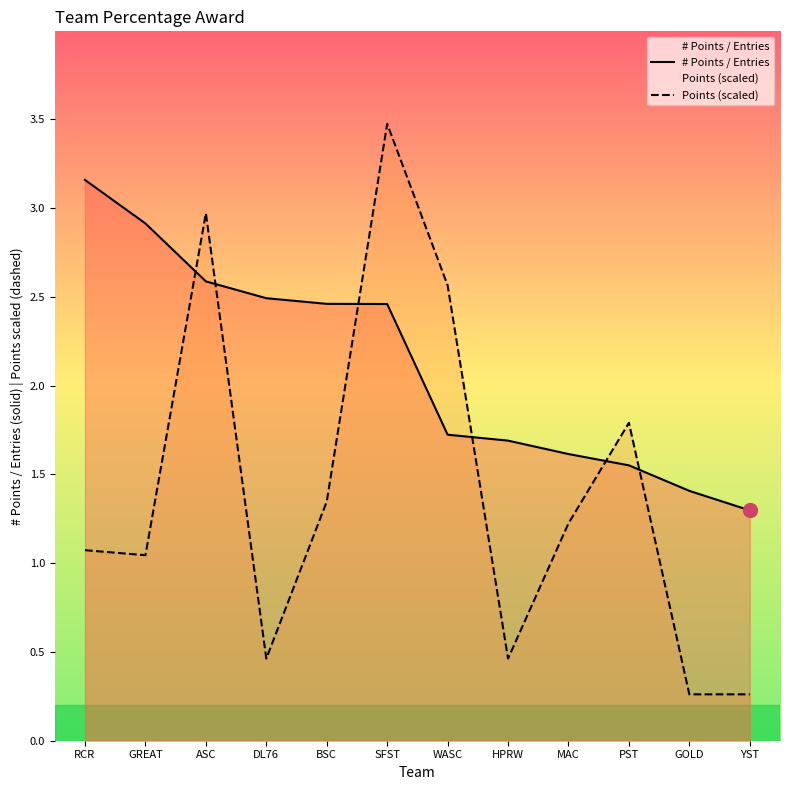

Reading left to right, transcribe all the data shown in this chart.

# Points / Entries: 3.2	2.9	2.6	2.5	2.5	2.5	1.7	1.7	1.6	1.6	1.4	1.3
Points (scaled): 1.1	1.0	3.0	0.5	1.3	3.5	2.6	0.5	1.2	1.8	0.3	0.3